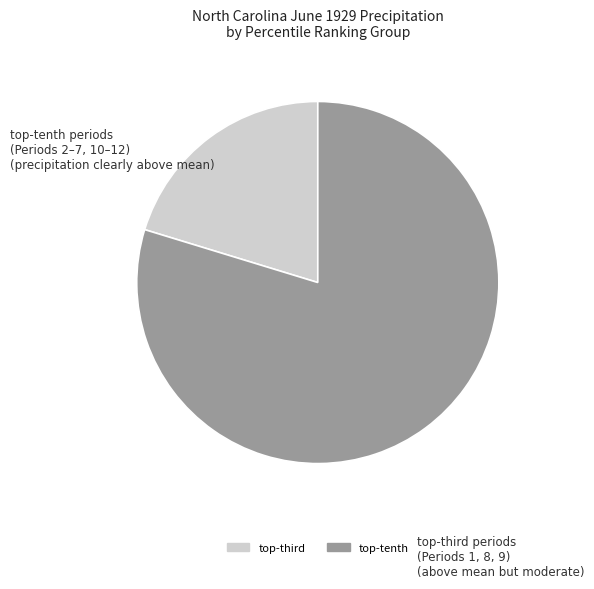

Which slice is the largest?

top-tenth